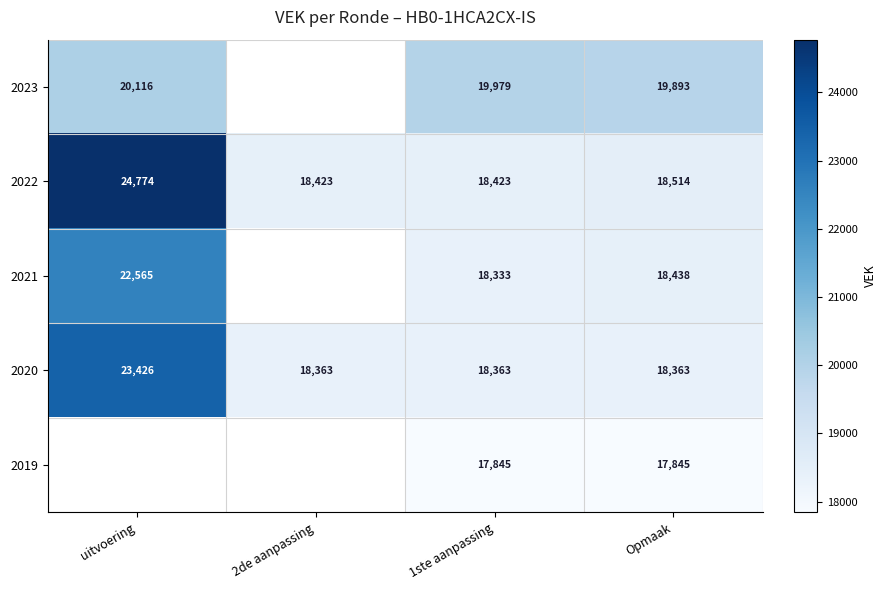

How many categories are shown in the chart?

4